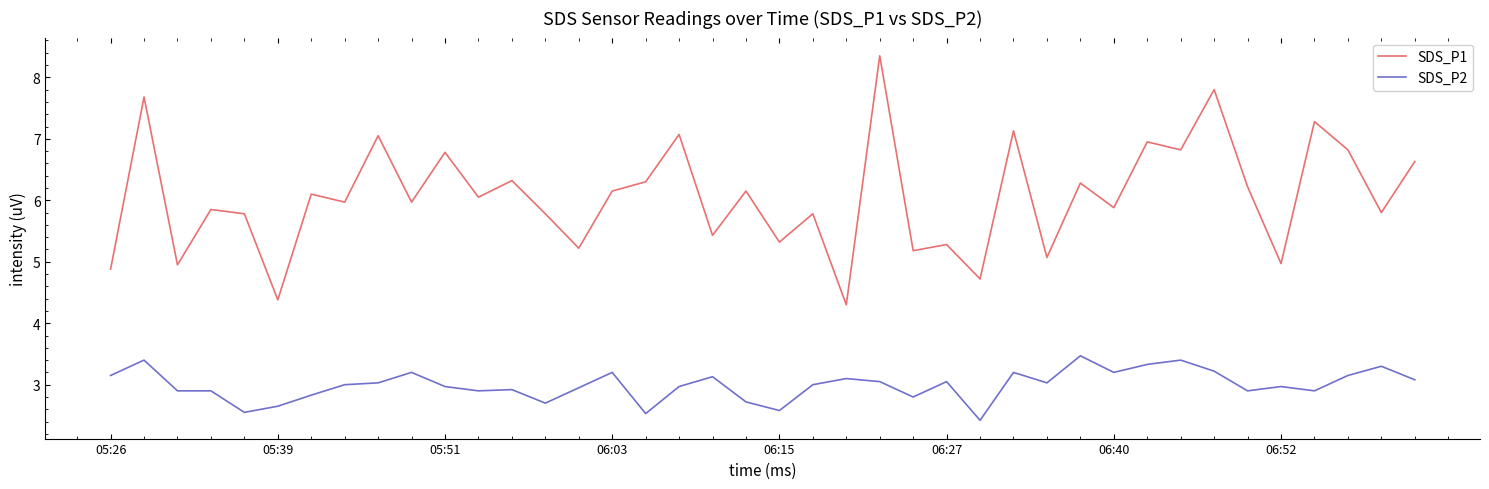

True or false: SDS_P2 and SDS_P1 cross at least once.

False